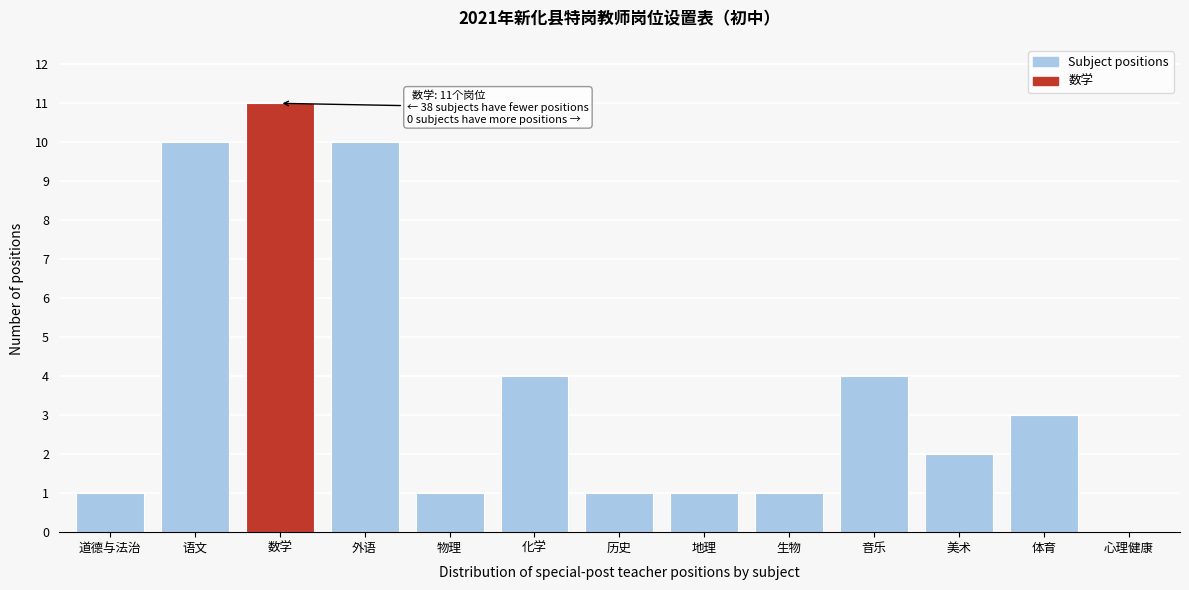

Reading right to left, what are all the values shown in this chart?

心理健康=0	体育=3	美术=2	音乐=4	生物=1	地理=1	历史=1	化学=4	物理=1	外语=10	数学=11	语文=10	道德与法治=1